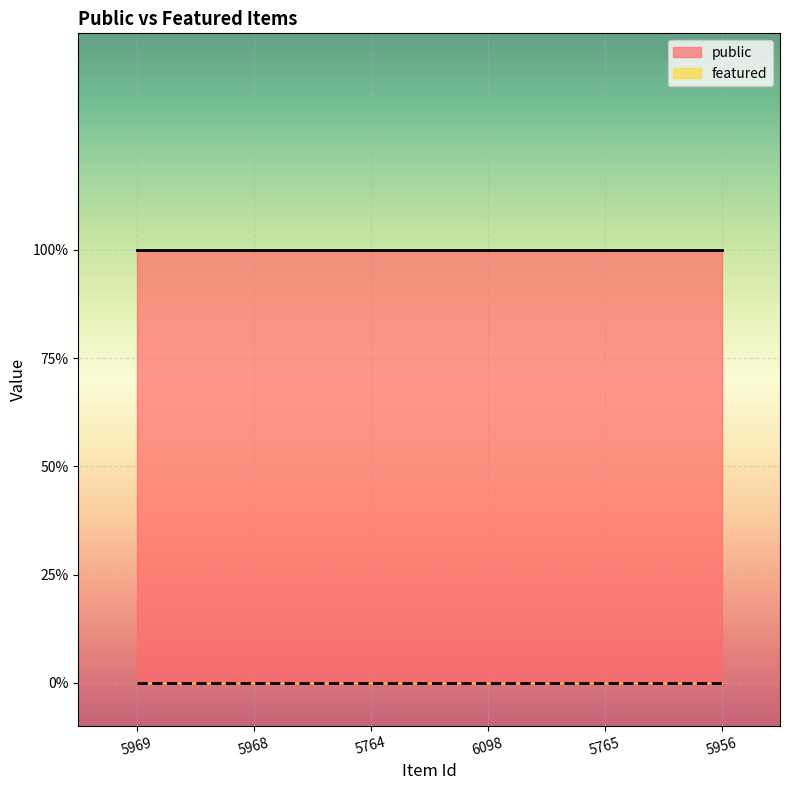

What is the difference between the highest and lowest values at 5764?

1